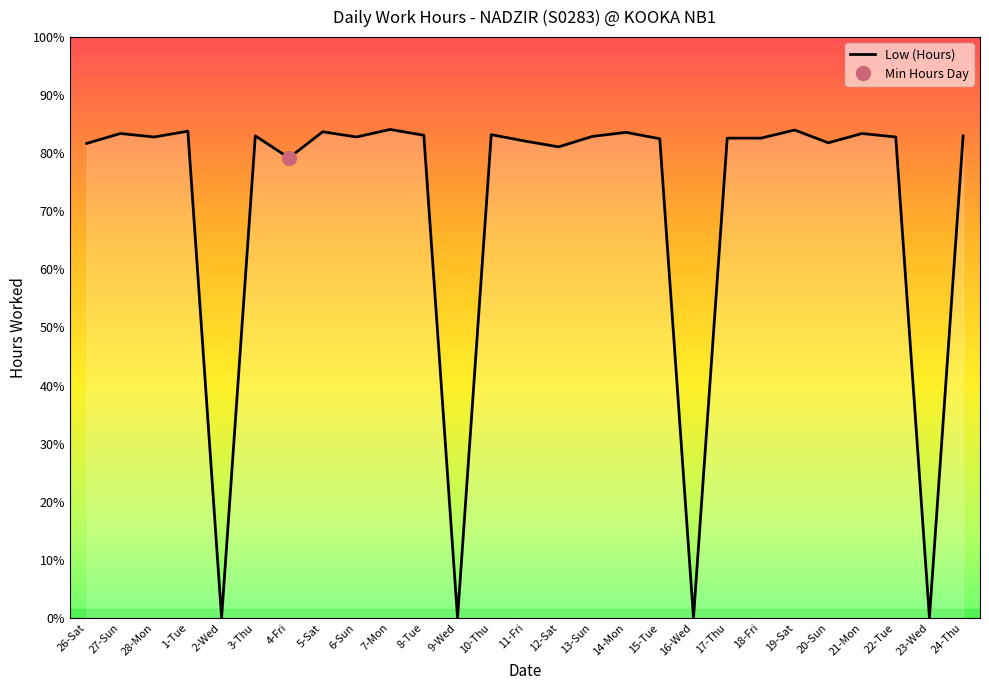

What is the label of the 20th point from the right?

5-Sat